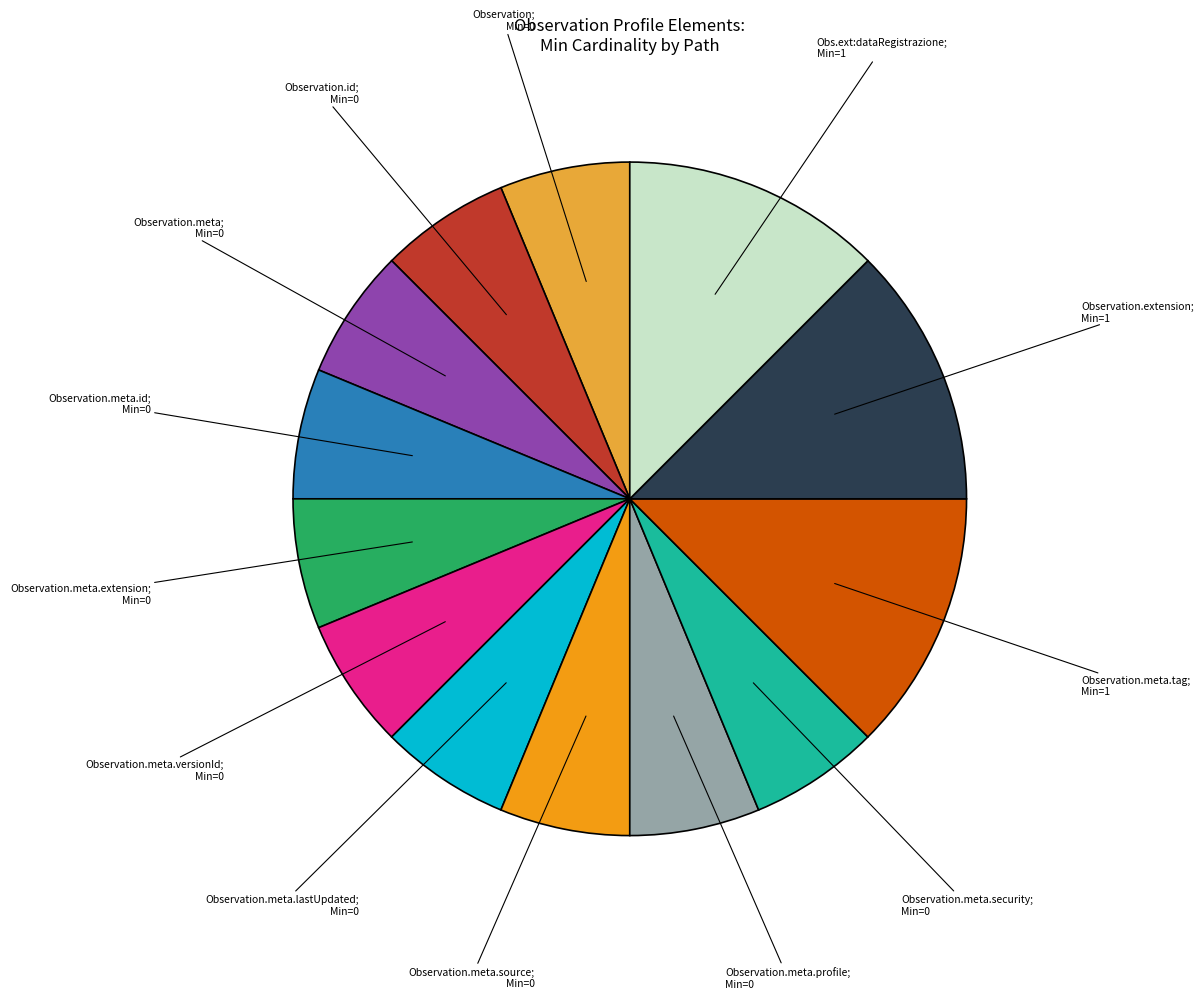

Does any single category account for the majority?

No